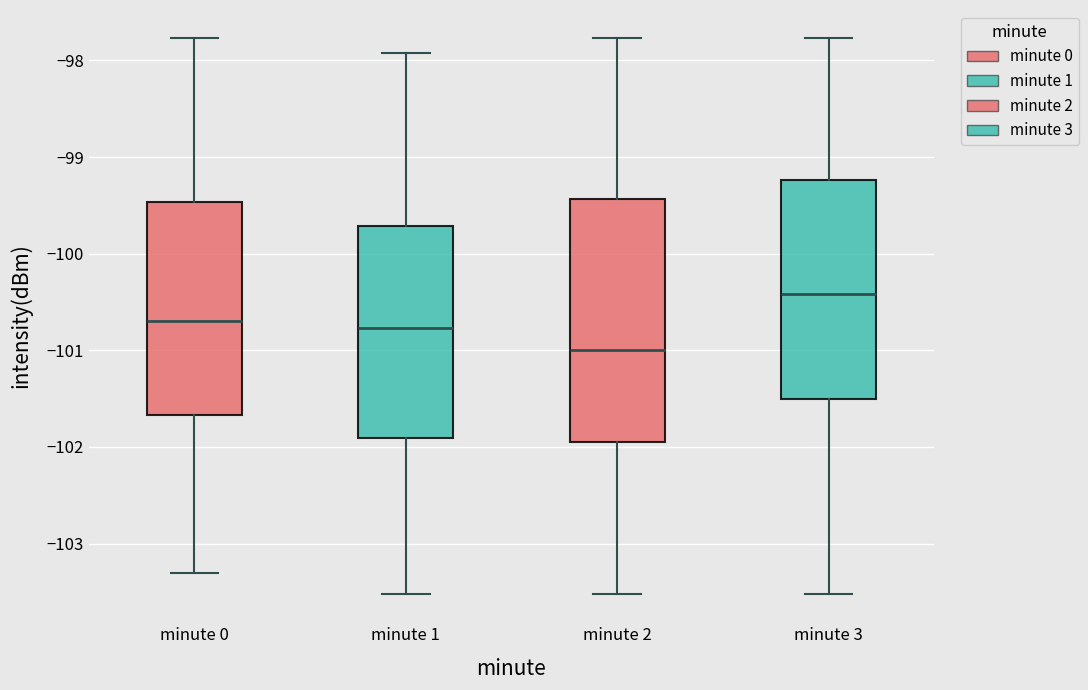

Reading left to right, transcribe this box plot: for each box, give where its median line is, the range the box spans, and where its two whiskers end, as read against the y-axis. The values are not printed on the chart, so give them approximately, as read against the axis.

minute 0: median -100.7, box -101.7 to -99.5, whiskers -103.3 to -97.8
minute 1: median -100.8, box -101.9 to -99.7, whiskers -103.5 to -97.9
minute 2: median -101.0, box -102.0 to -99.4, whiskers -103.5 to -97.8
minute 3: median -100.4, box -101.5 to -99.2, whiskers -103.5 to -97.8